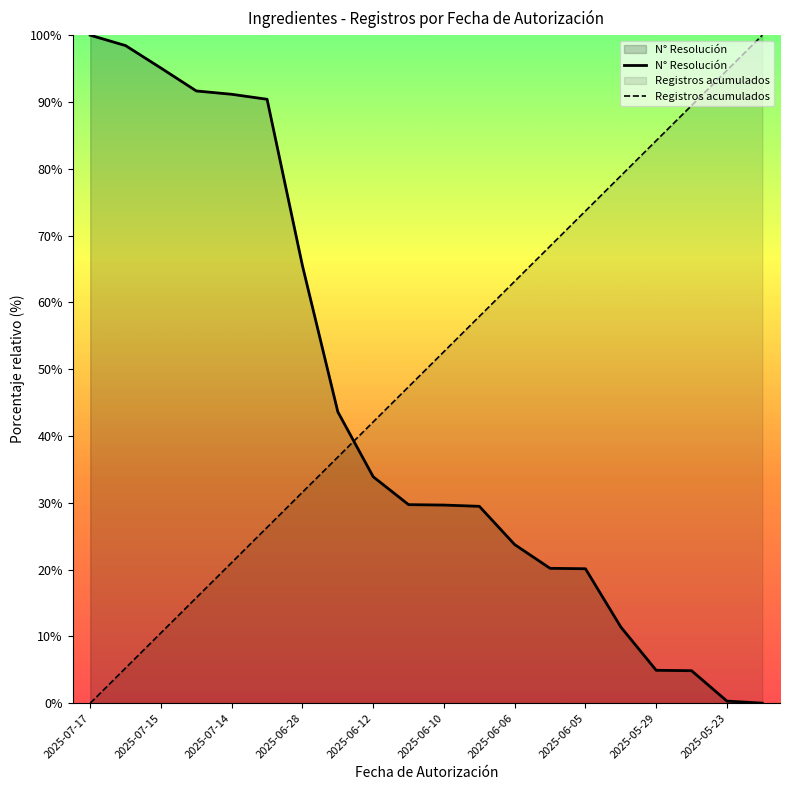

What is the maximum value for Registros acumulados?

100.0